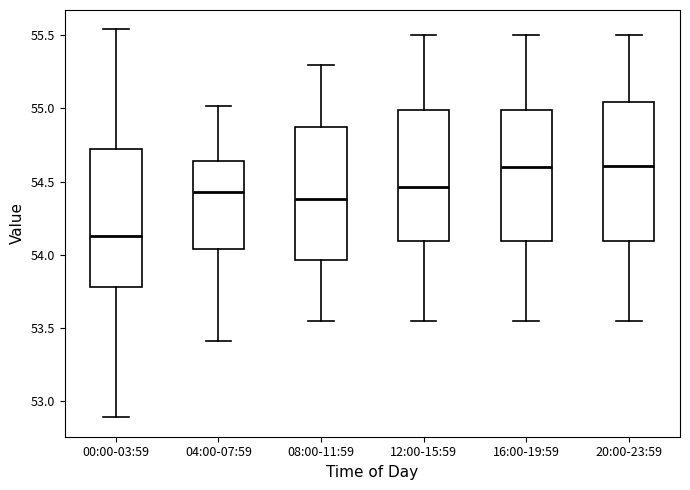

Reading left to right, read every box against the y-axis: the position of its median line, the range the box covers, and the ends of its whiskers. The values are not printed on the chart, so give them approximately, as read against the axis.

00:00-03:59: median 54.15, box 53.80 to 54.70, whiskers 52.90 to 55.55
04:00-07:59: median 54.45, box 54.05 to 54.65, whiskers 53.40 to 55.00
08:00-11:59: median 54.40, box 53.95 to 54.85, whiskers 53.55 to 55.30
12:00-15:59: median 54.45, box 54.10 to 55.00, whiskers 53.55 to 55.50
16:00-19:59: median 54.60, box 54.10 to 55.00, whiskers 53.55 to 55.50
20:00-23:59: median 54.60, box 54.10 to 55.05, whiskers 53.55 to 55.50